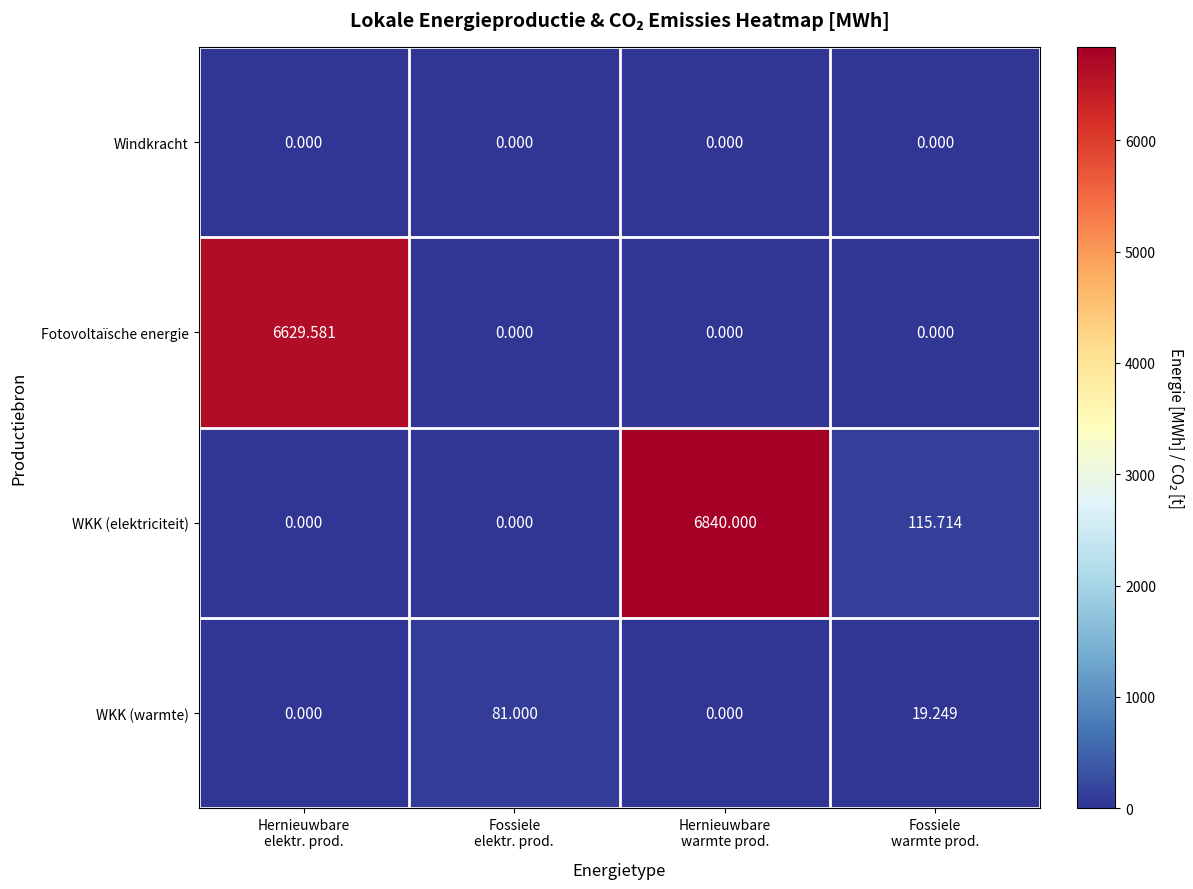

Which series has the largest total across all categories?

WKK (elektriciteit)